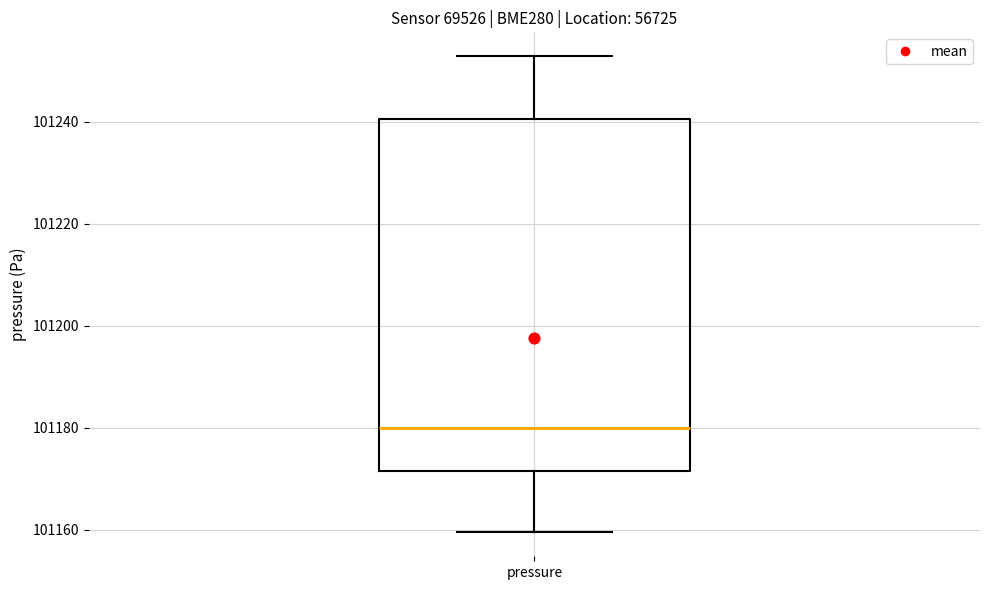

Where is the lower edge of the box for pressure on the y-axis? The values are not printed on the chart, so give them approximately, as read against the axis.

101172